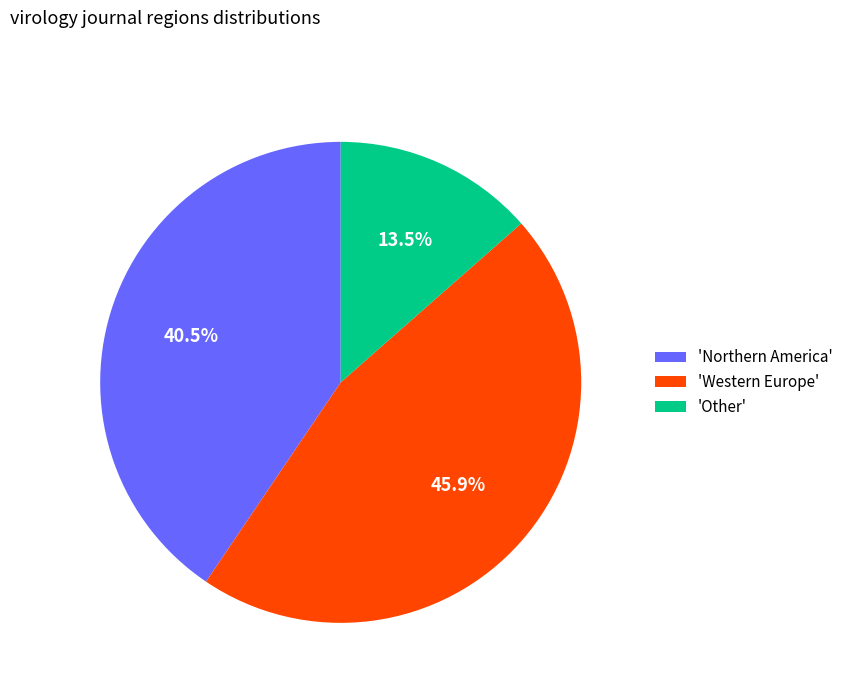

Which slice is the largest?

'Western Europe'